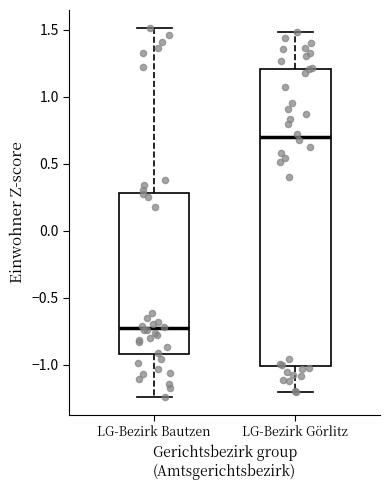

Which box is the tallest, from its lower edge to its upper edge?

LG-Bezirk Görlitz